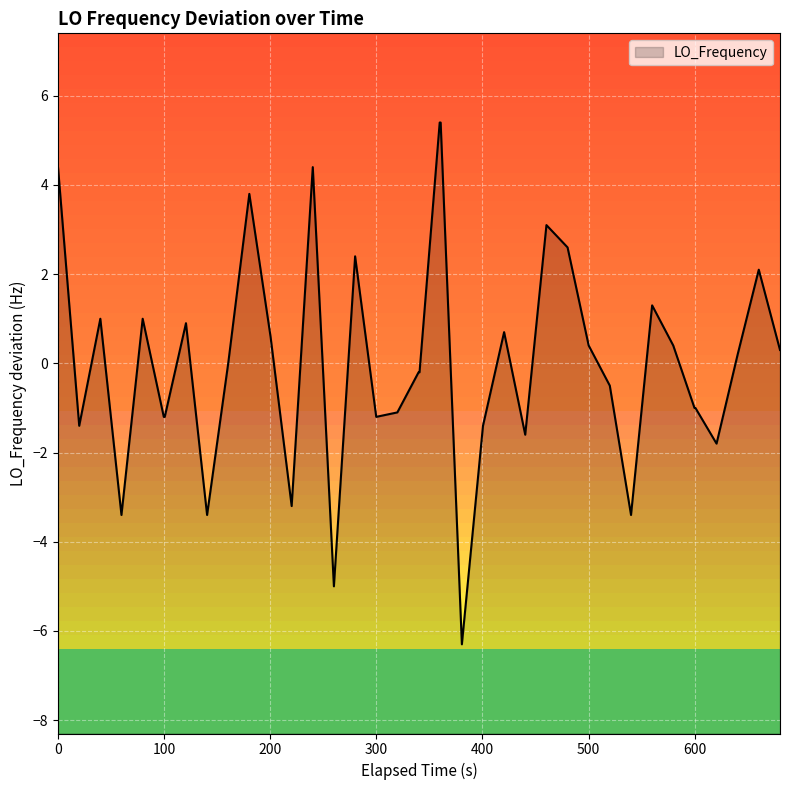

Count the number of categories in the chart.

39